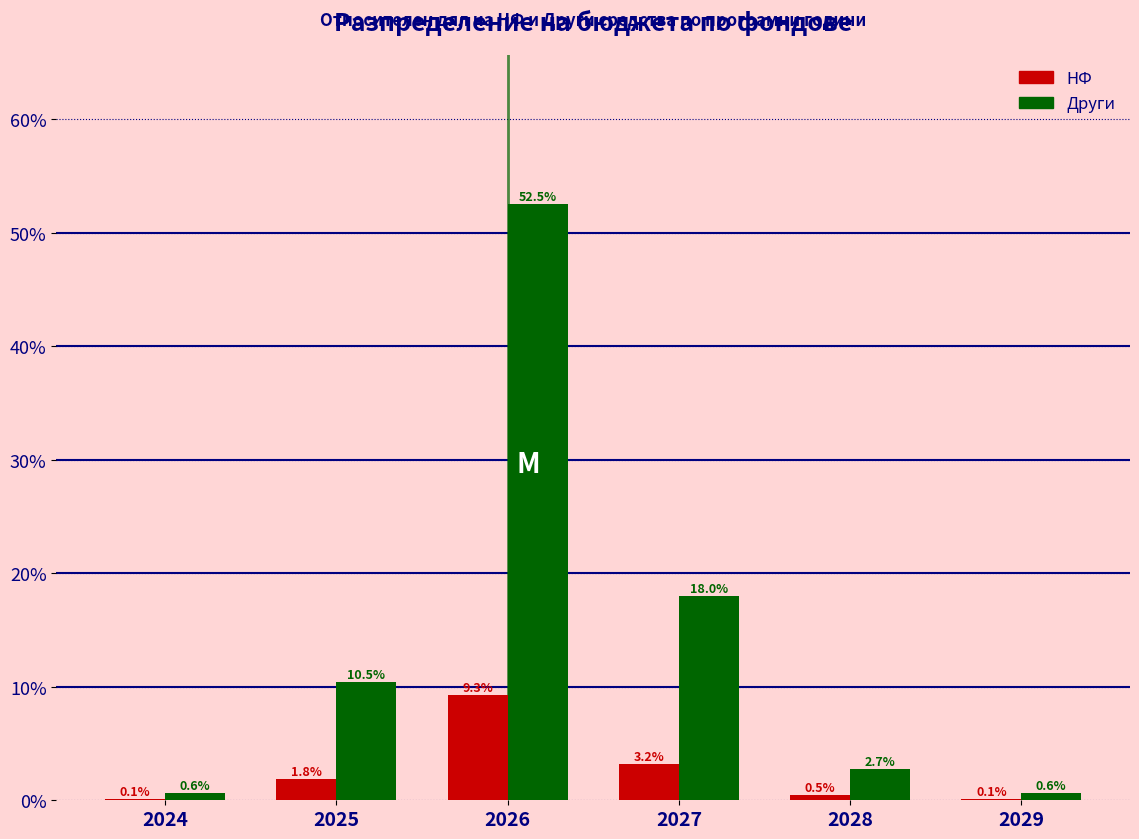

Reading left to right, transcribe all the data shown in this chart.

НФ: 2024=0.1	2025=1.8	2026=9.3	2027=3.2	2028=0.5	2029=0.1
Други: 2024=0.6	2025=10.5	2026=52.5	2027=18.0	2028=2.7	2029=0.6